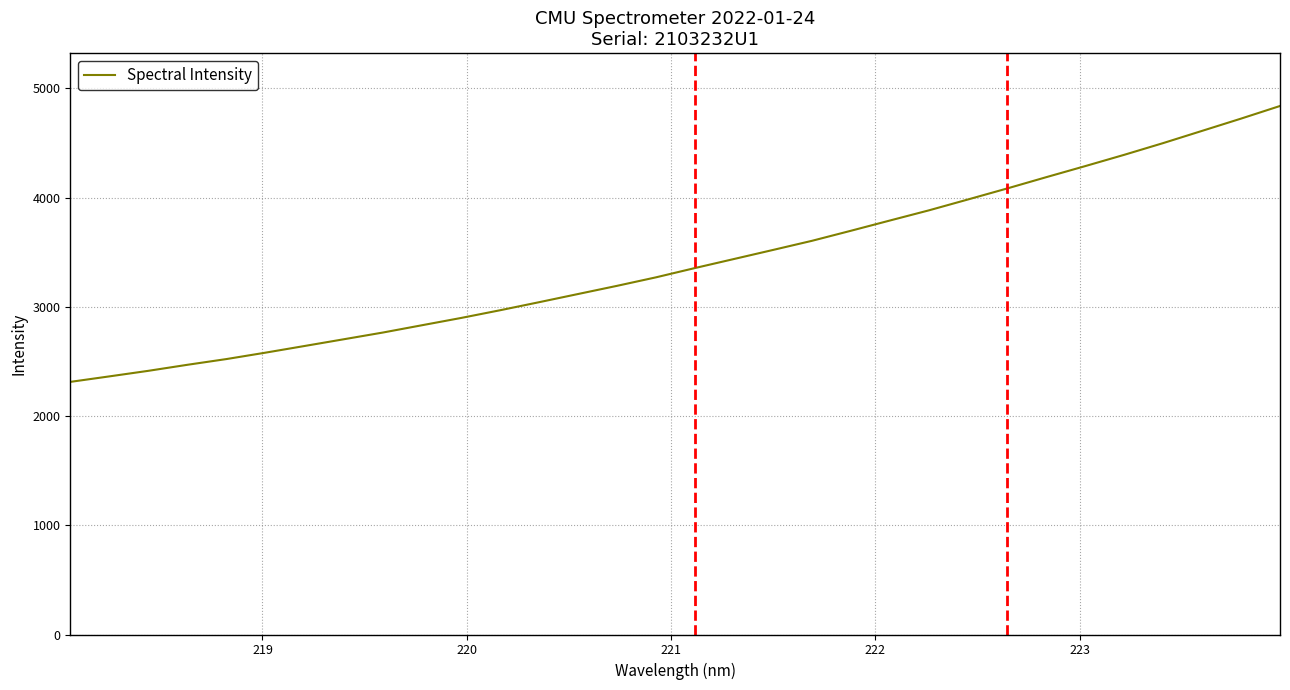

What is the difference between the maximum and minimum values?

2526.2